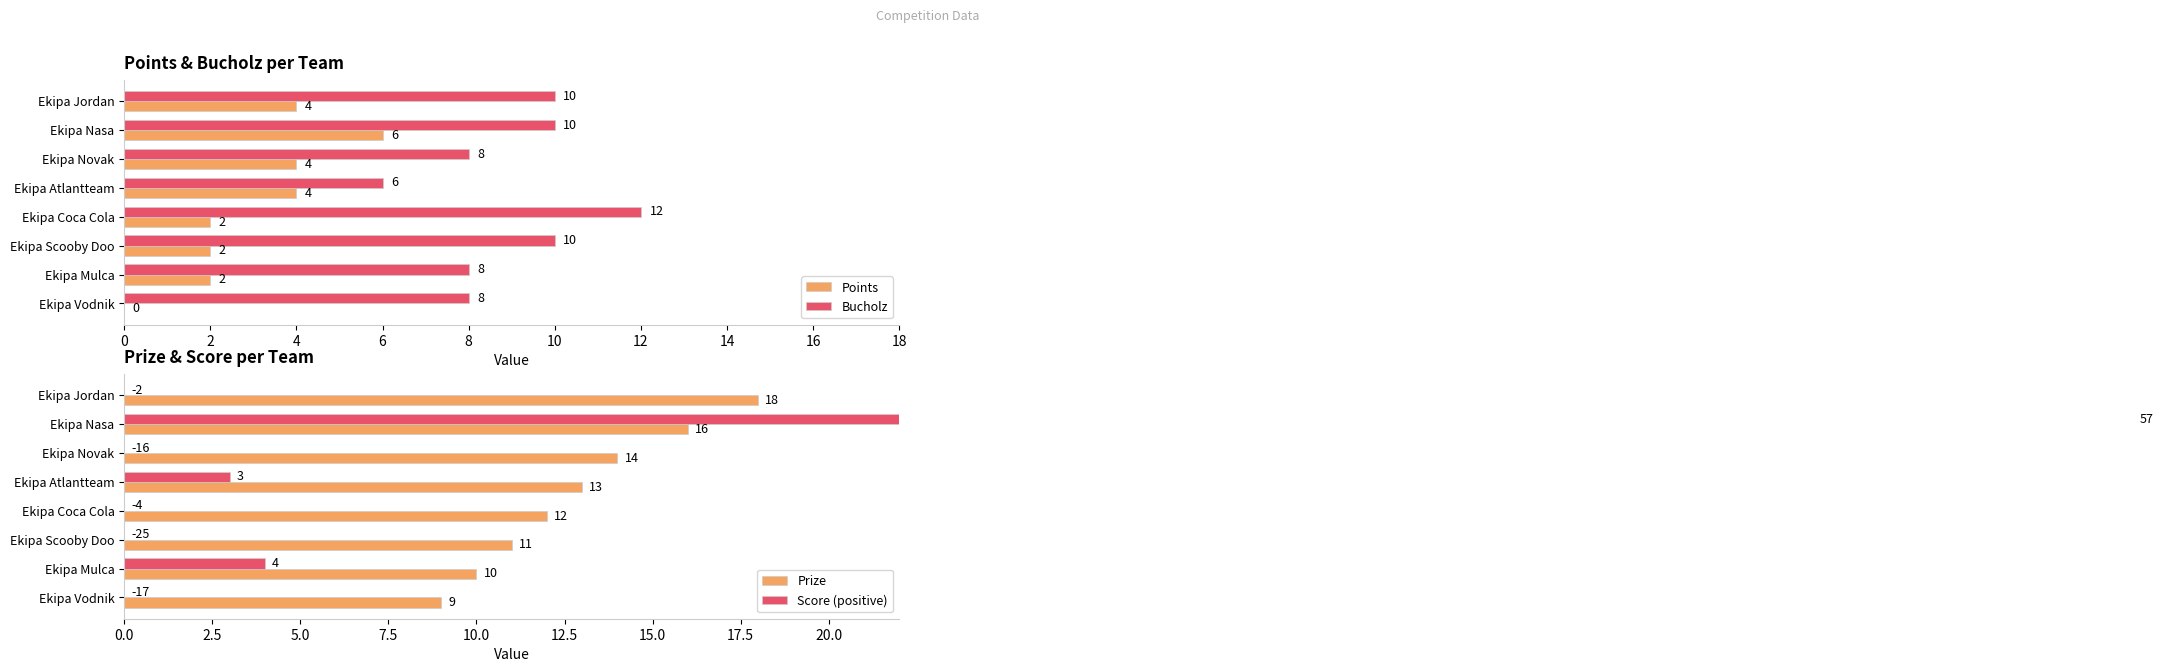

The Points series shows 4 at Ekipa Novak. True or false?

True